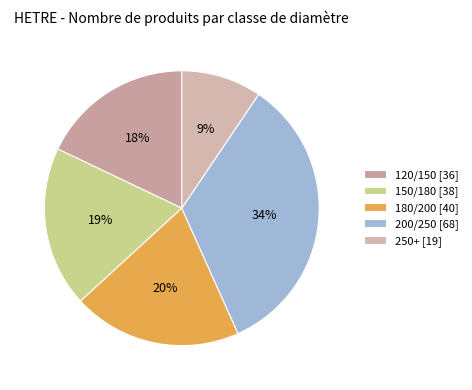

Is it true that 150/180 is 19% of the pie?

True